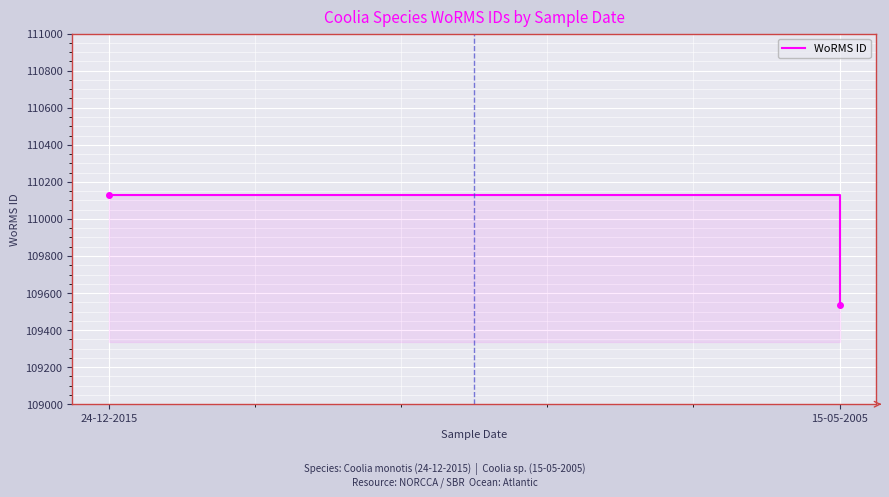

List the labels in order of value, smallest first.

15-05-2005, 24-12-2015